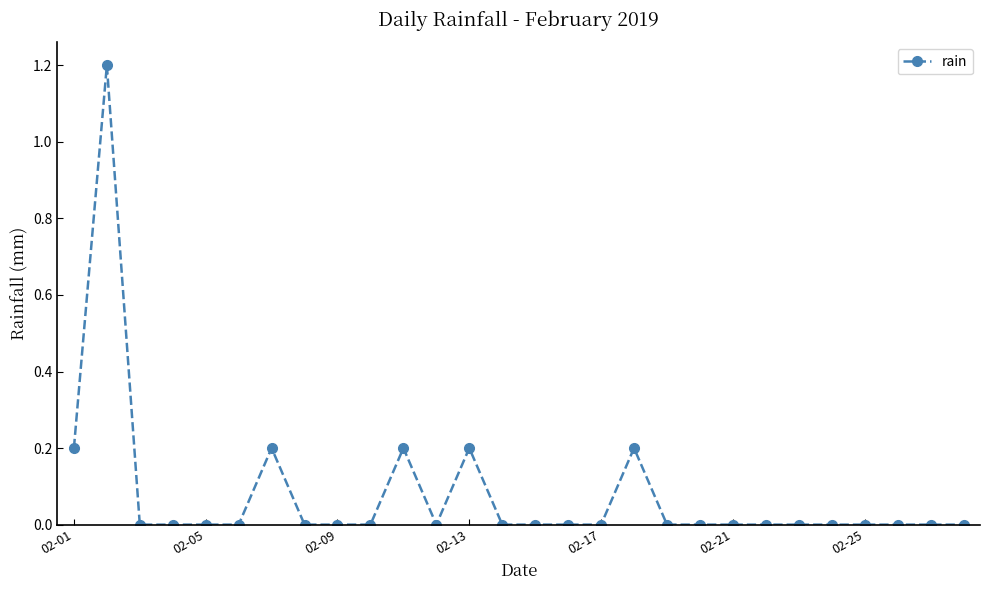

True or false: there are more than 0 points higher than both neighbors.

True